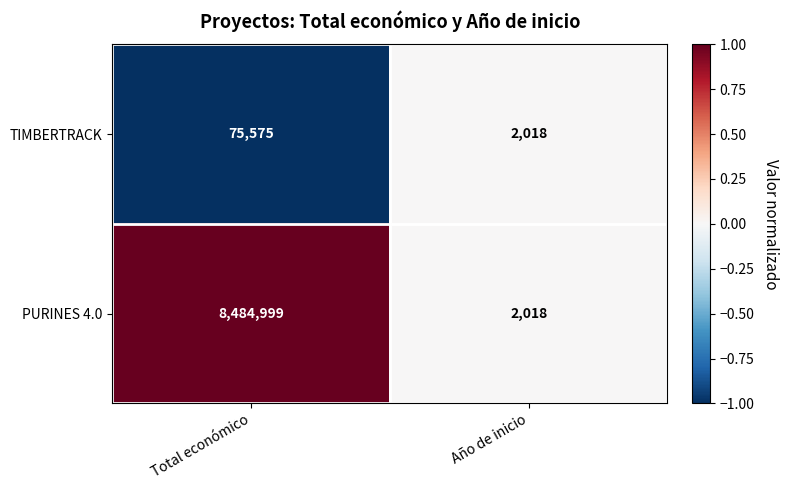

List the series in order of their overall mean, lowest first.

TIMBERTRACK, PURINES 4.0